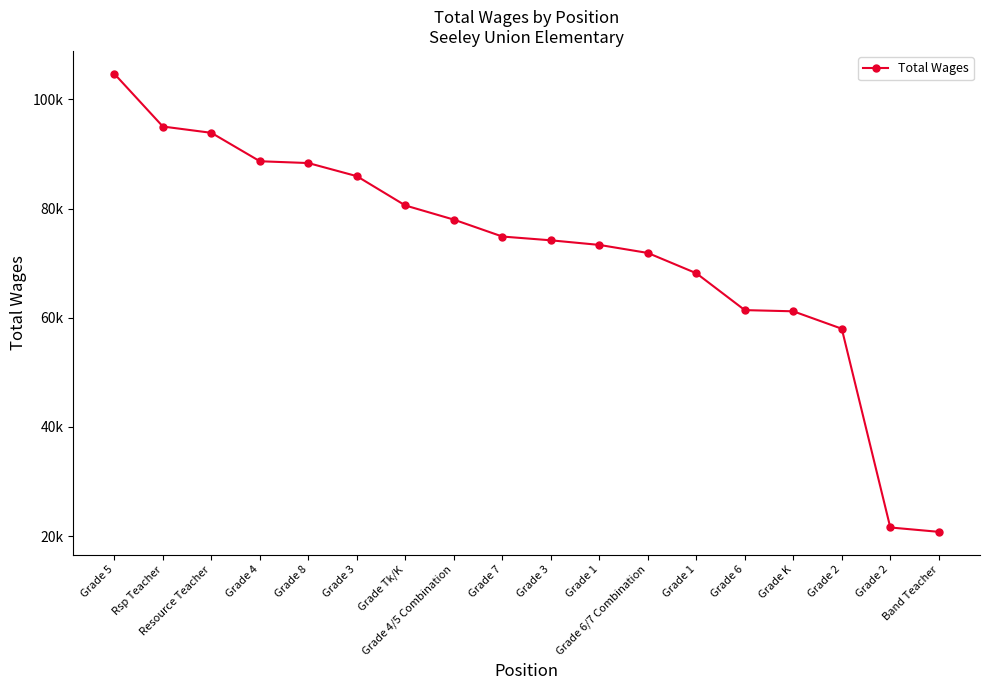

Does the chart have visible grid lines?

No